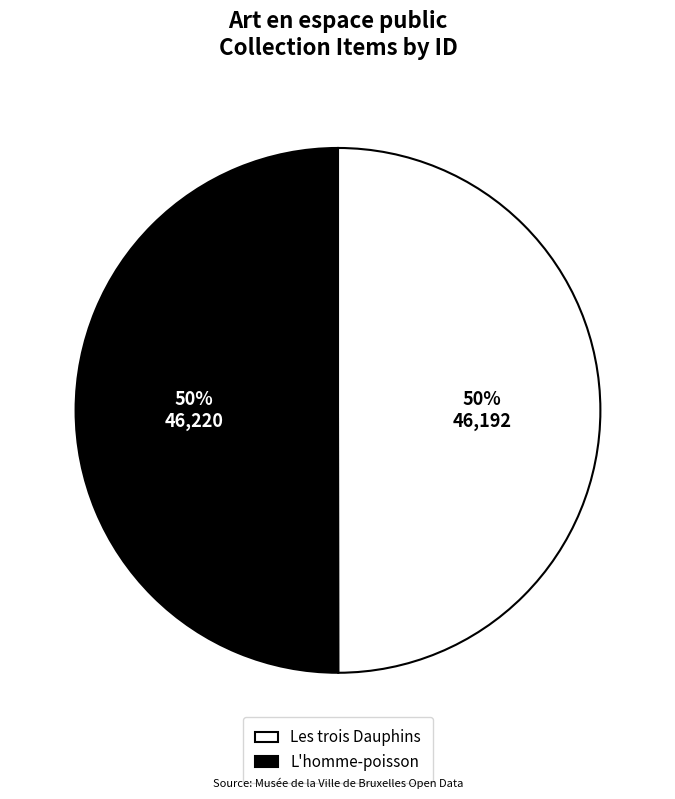

To the nearest percent, what percentage of the pie is L'homme-poisson?

50%